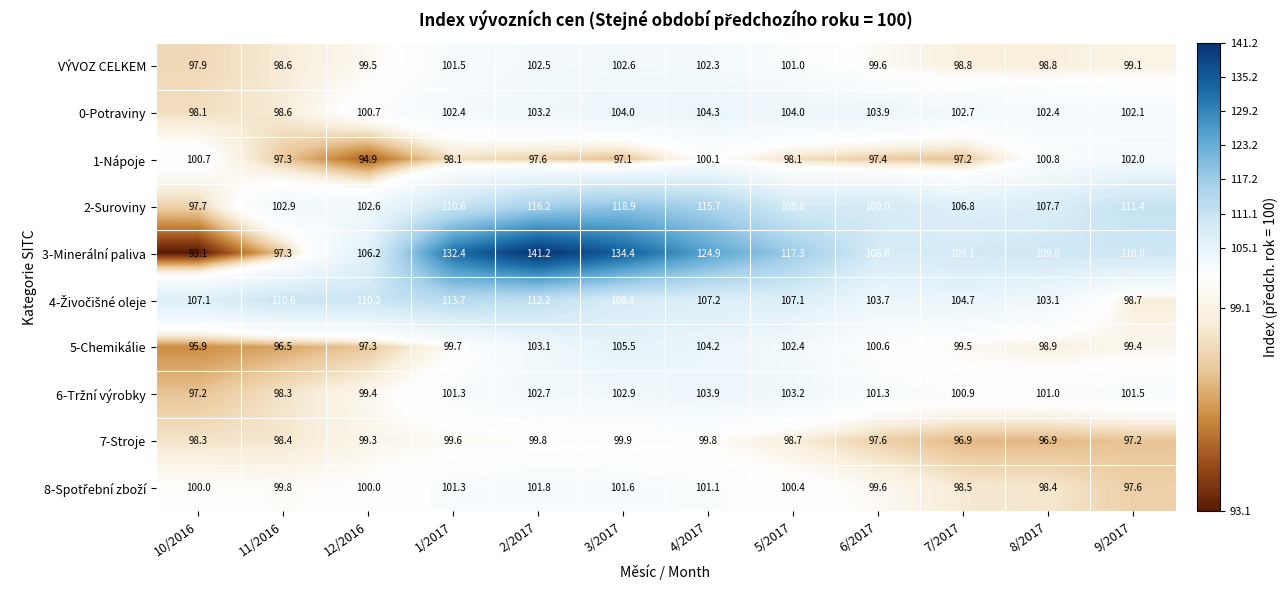

Which series has the largest total across all categories?

3-Minerální paliva